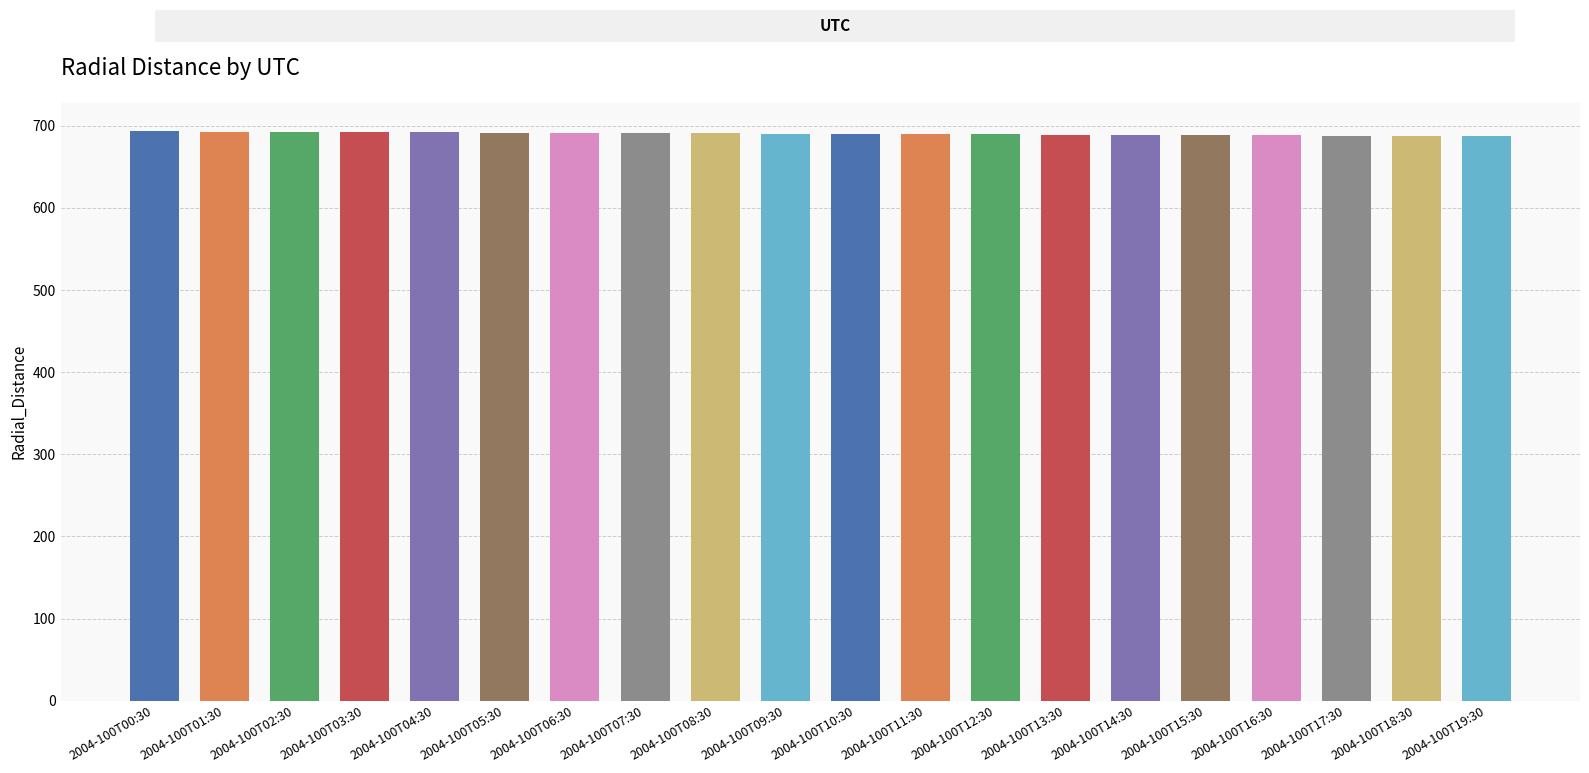

What is the ratio of the value at 2004-100T11:30 to the value at 2004-100T07:30?

1.0